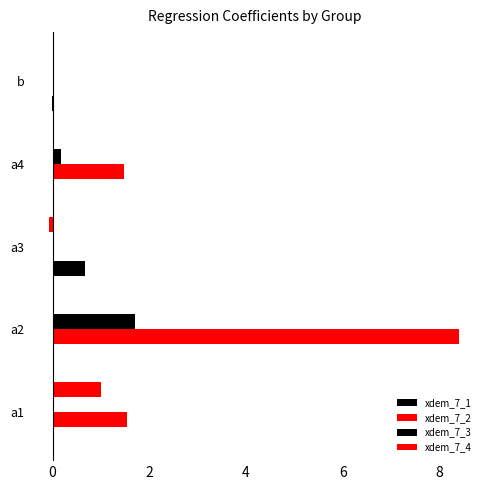

At how many categories does at least one series exceed 8?

1